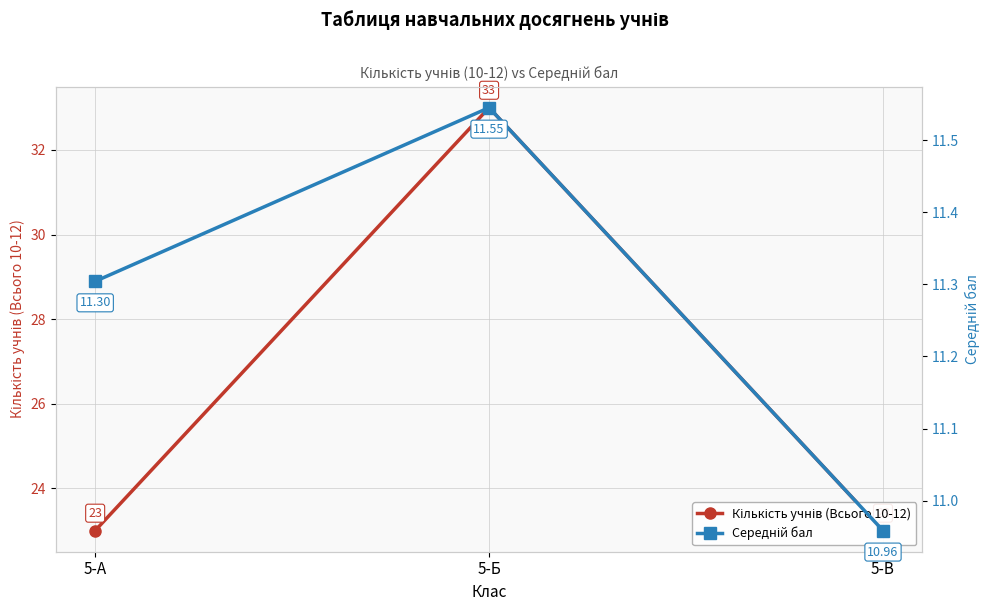

The Середній бал series shows 11.5 at 5-Б. True or false?

True